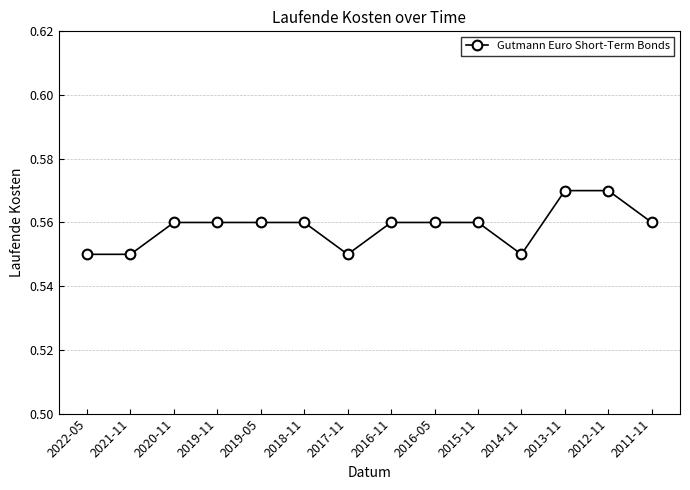

Count the values in the range 0 to 1.

14